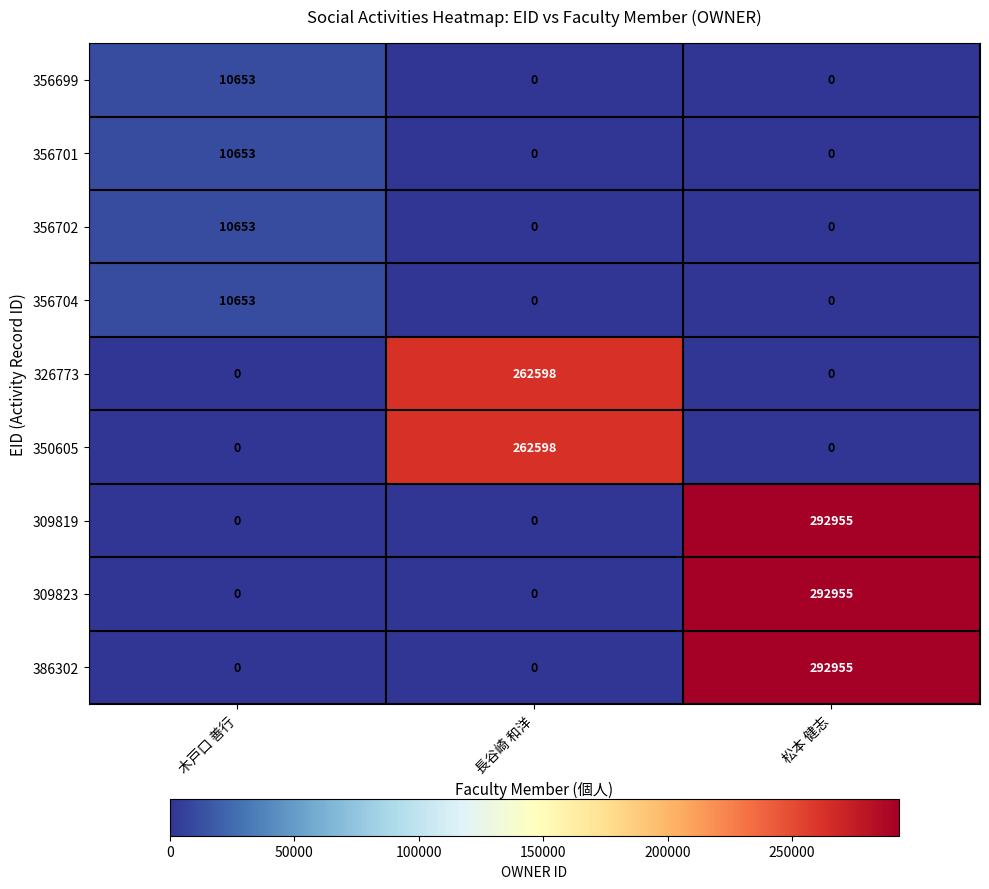

What is the spread (max minus min) of values at 木戸口 善行?

10653